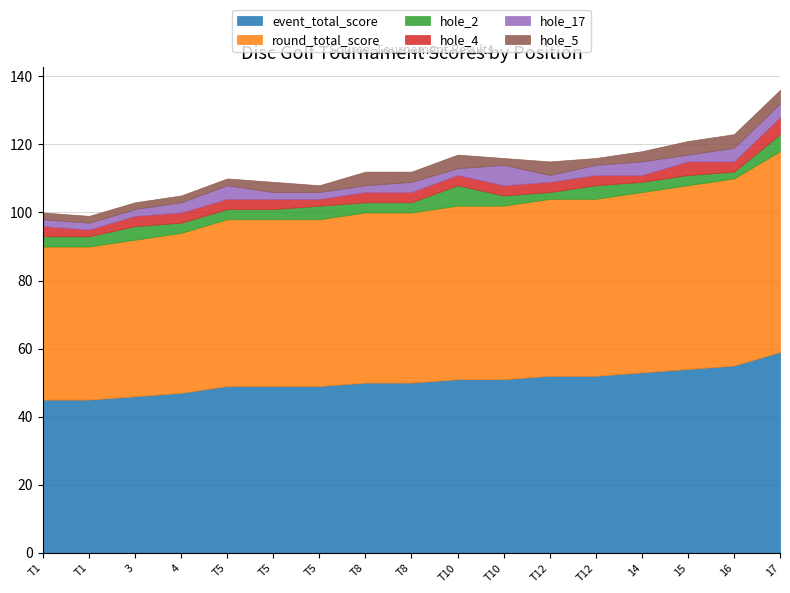

How many interior local valleys does the hole_4 series have?

4